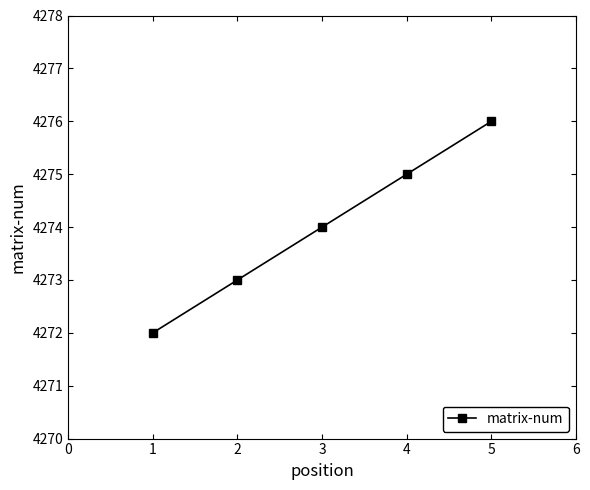

Rank the categories by value from lowest to highest.

1, 2, 3, 4, 5